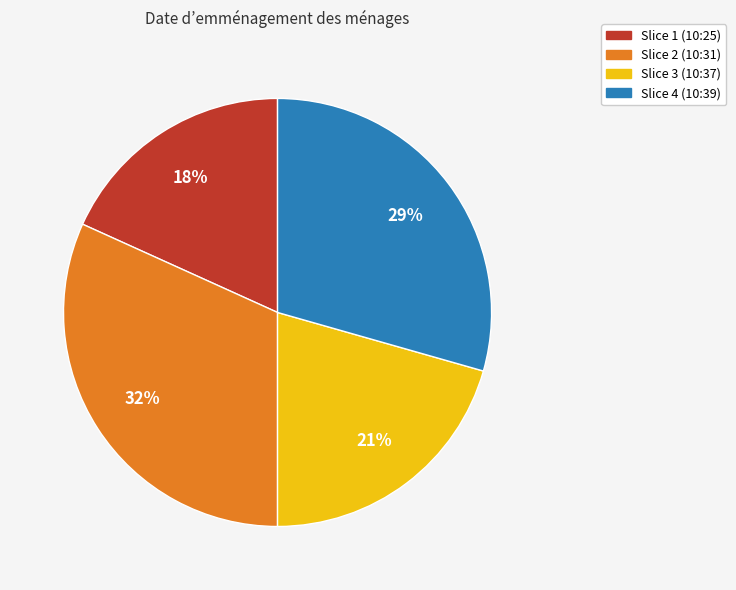

To the nearest percent, what is the average slice percentage?

25%